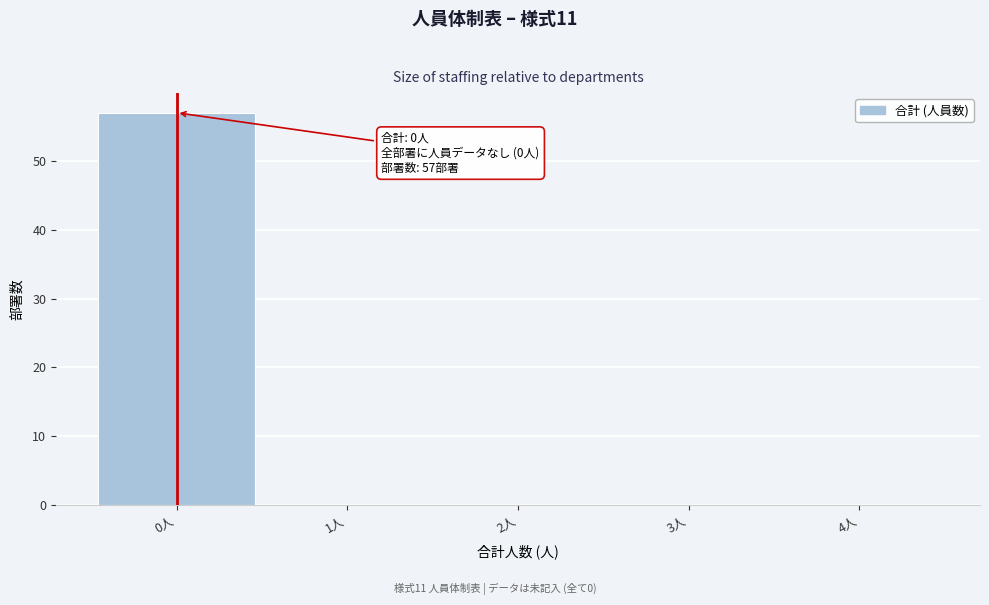

Over which range of the x-axis is the bar tallest?

-0.5 to 0.5